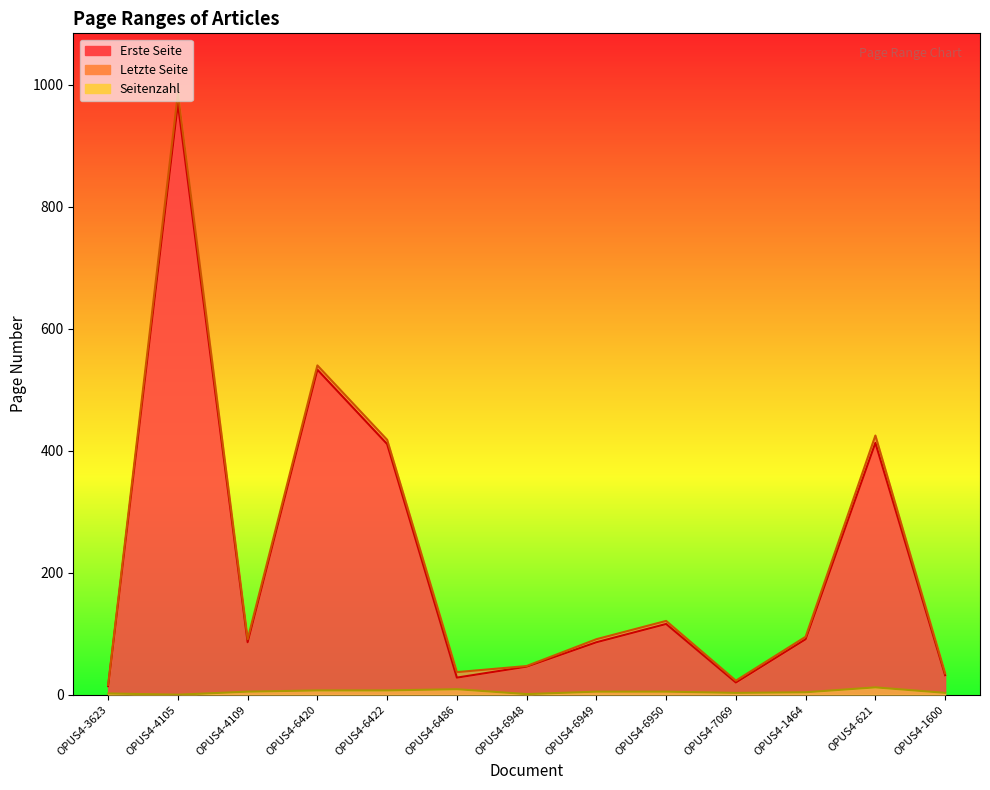

Which category has the highest value in the Erste Seite series?

OPUS4-4105